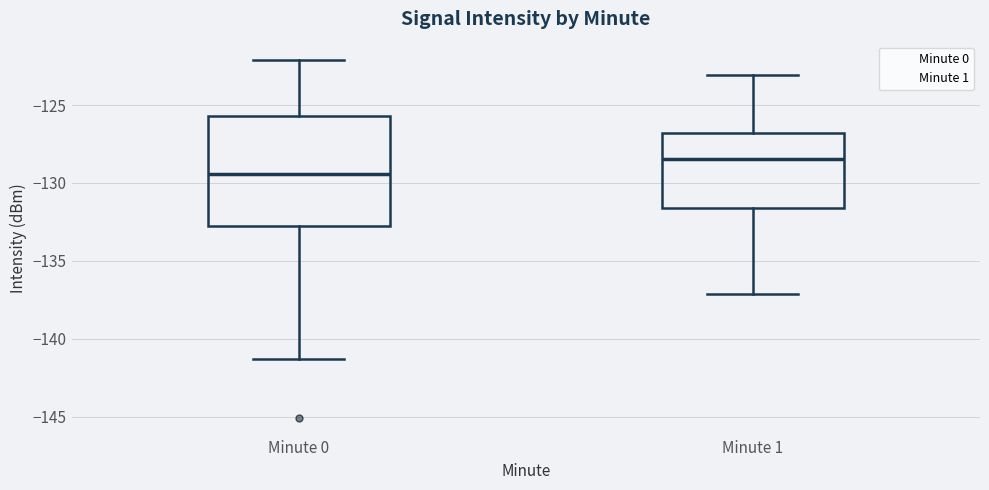

Which box's median line is the highest?

Minute 1